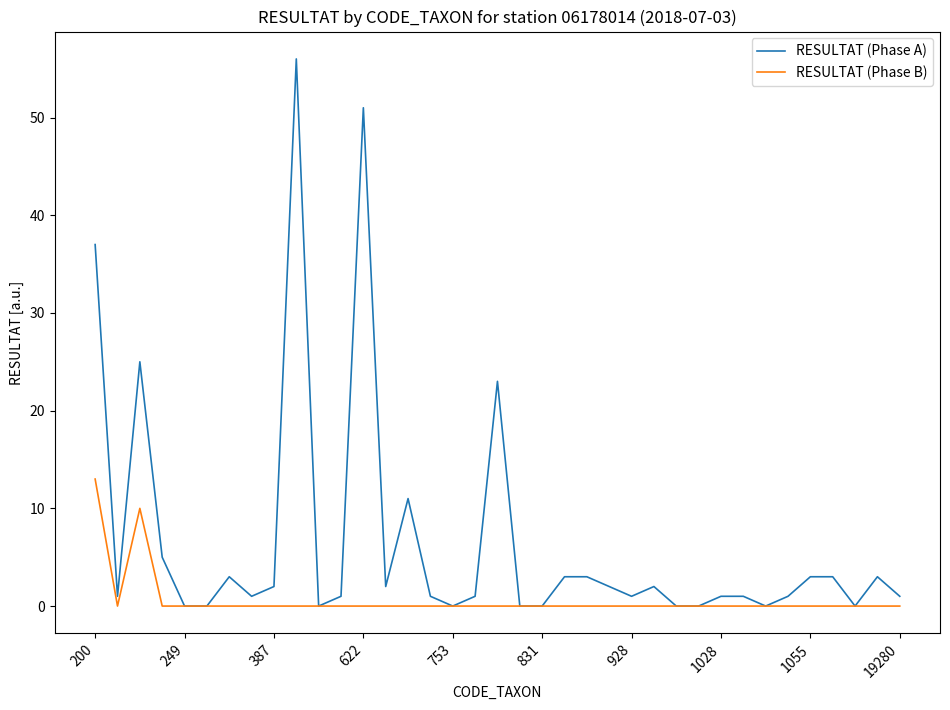

What is the difference between the second highest and minimum values in the RESULTAT (Phase B) series?

10